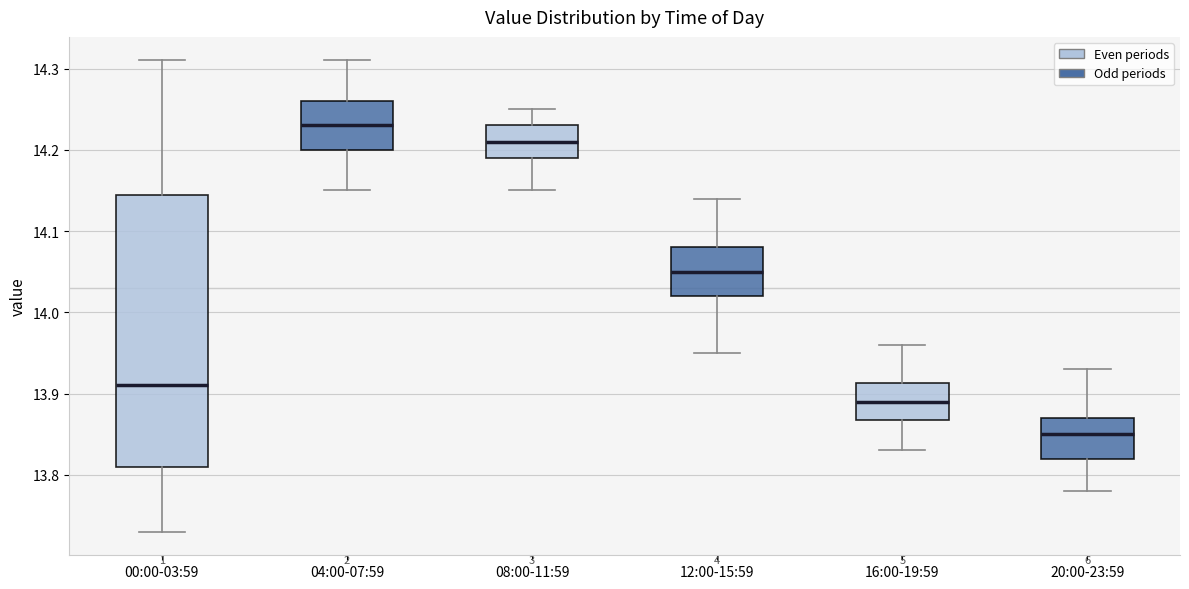

Comparing the boxes themselves (not the whiskers), which one is the tallest?

00:00-03:59